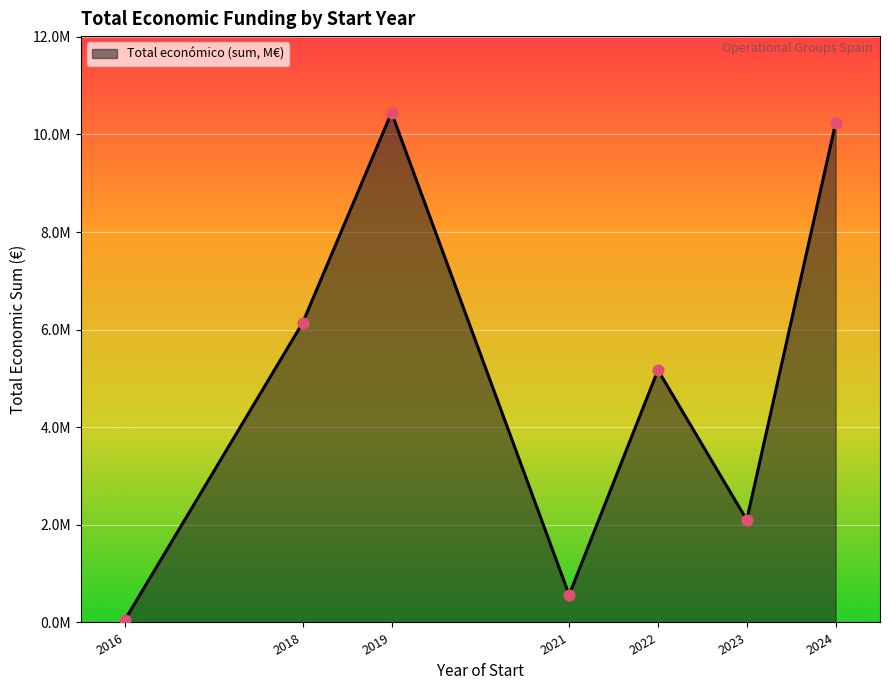

Is this an area chart (filled region under the line)?

Yes